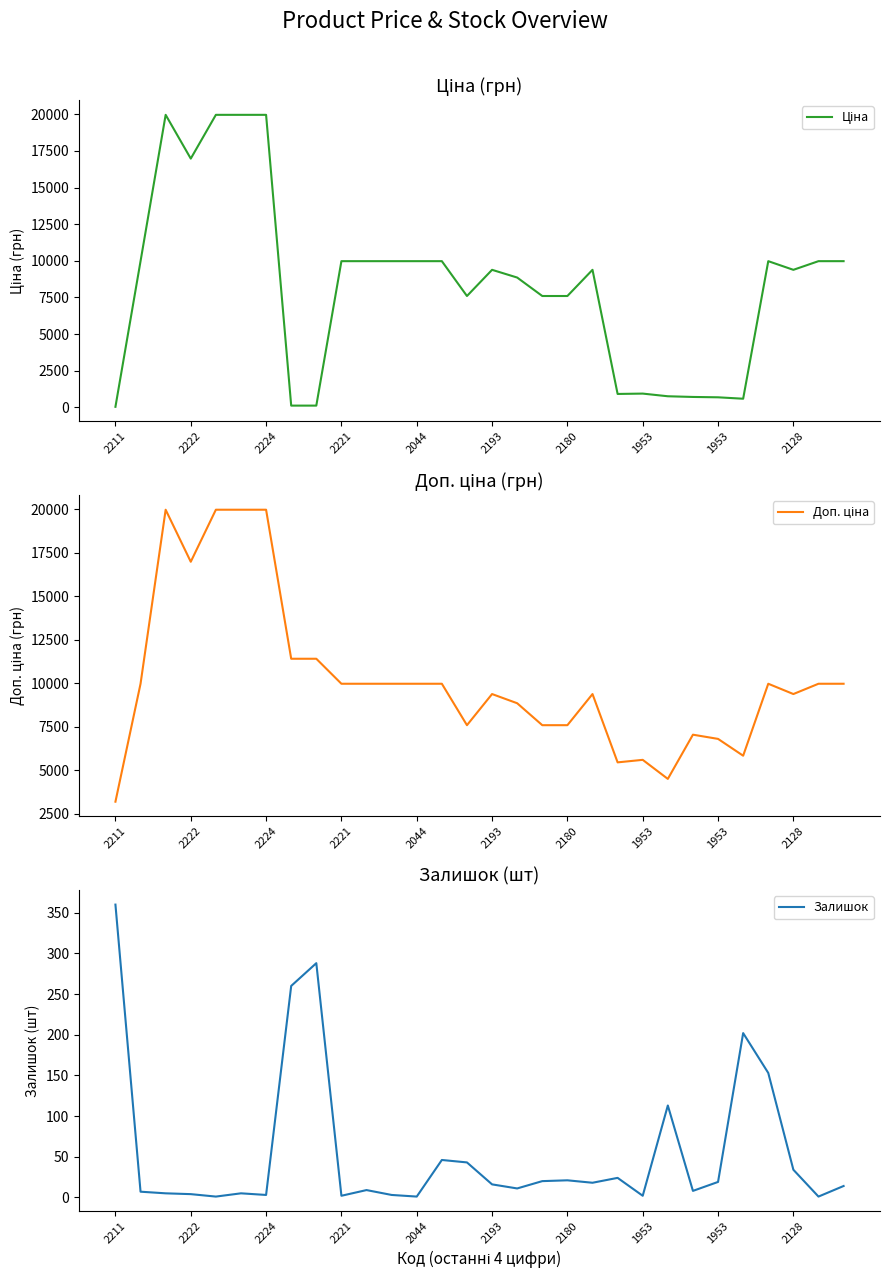

At which label does Ціна first exceed 9383?

2222